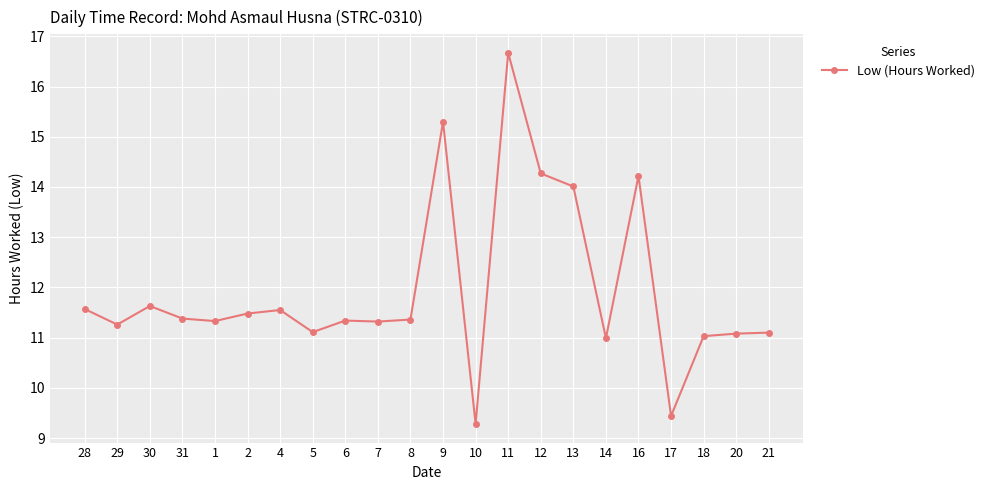

Where is the data nearest to the value 12?

30